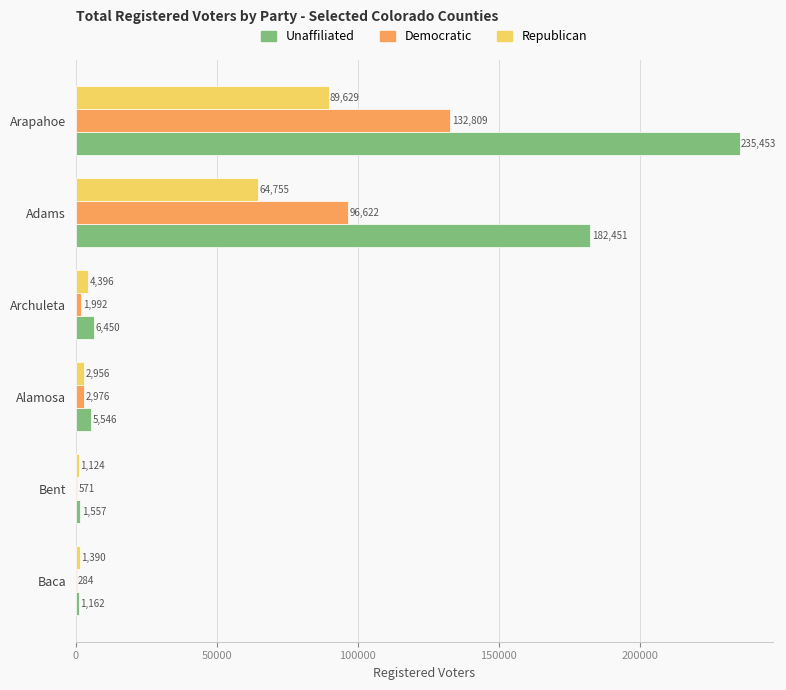

True or false: Unaffiliated has a value of 1557 at Bent.

True